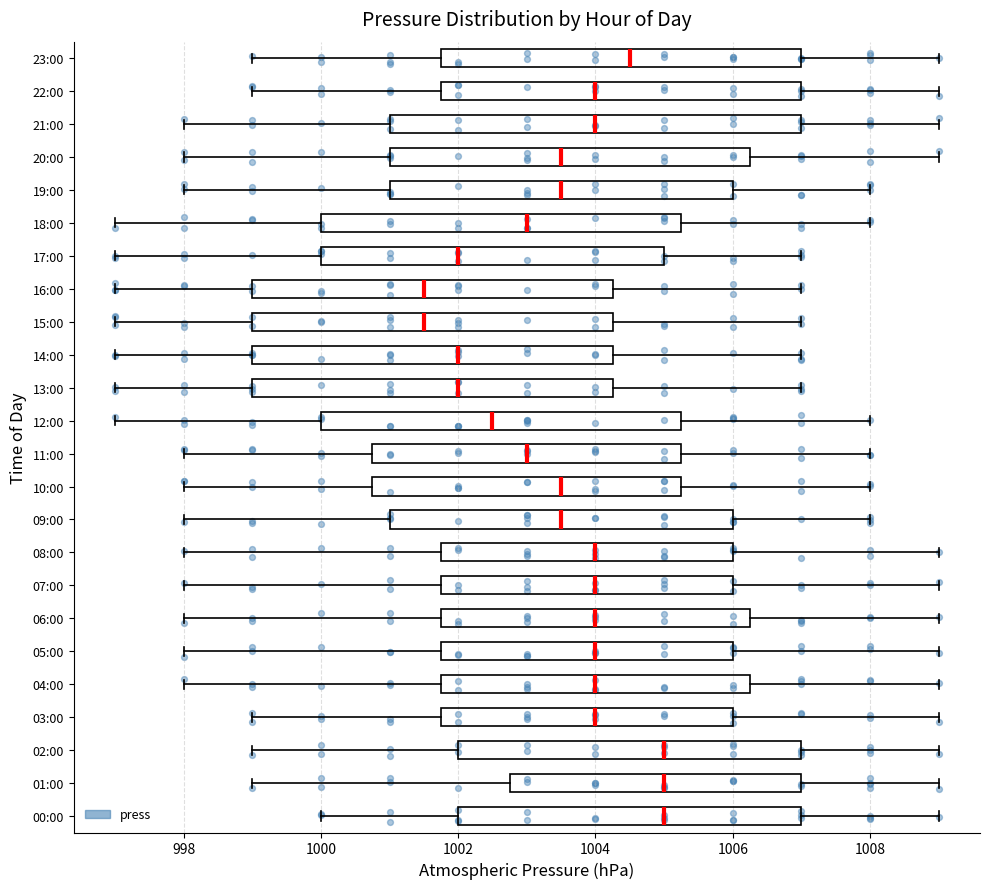

Reading bottom to top, transcribe this box plot: for each box, give where its median line is, the range the box spans, and where its two whiskers end, as read against the x-axis. The values are not printed on the chart, so give them approximately, as read against the axis.

00:00: median 1005.0, box 1002.0 to 1007.0, whiskers 1000.0 to 1009.0
01:00: median 1005.0, box 1002.8 to 1007.0, whiskers 999.0 to 1009.0
02:00: median 1005.0, box 1002.0 to 1007.0, whiskers 999.0 to 1009.0
03:00: median 1004.0, box 1001.8 to 1006.0, whiskers 999.0 to 1009.0
04:00: median 1004.0, box 1001.8 to 1006.2, whiskers 998.0 to 1009.0
05:00: median 1004.0, box 1001.8 to 1006.0, whiskers 998.0 to 1009.0
06:00: median 1004.0, box 1001.8 to 1006.2, whiskers 998.0 to 1009.0
07:00: median 1004.0, box 1001.8 to 1006.0, whiskers 998.0 to 1009.0
08:00: median 1004.0, box 1001.8 to 1006.0, whiskers 998.0 to 1009.0
09:00: median 1003.6, box 1001.0 to 1006.0, whiskers 998.0 to 1008.0
10:00: median 1003.6, box 1000.8 to 1005.2, whiskers 998.0 to 1008.0
11:00: median 1003.0, box 1000.8 to 1005.2, whiskers 998.0 to 1008.0
12:00: median 1002.6, box 1000.0 to 1005.2, whiskers 997.0 to 1008.0
13:00: median 1002.0, box 999.0 to 1004.2, whiskers 997.0 to 1007.0
14:00: median 1002.0, box 999.0 to 1004.2, whiskers 997.0 to 1007.0
15:00: median 1001.6, box 999.0 to 1004.2, whiskers 997.0 to 1007.0
16:00: median 1001.6, box 999.0 to 1004.2, whiskers 997.0 to 1007.0
17:00: median 1002.0, box 1000.0 to 1005.0, whiskers 997.0 to 1007.0
18:00: median 1003.0, box 1000.0 to 1005.2, whiskers 997.0 to 1008.0
19:00: median 1003.6, box 1001.0 to 1006.0, whiskers 998.0 to 1008.0
20:00: median 1003.6, box 1001.0 to 1006.2, whiskers 998.0 to 1009.0
21:00: median 1004.0, box 1001.0 to 1007.0, whiskers 998.0 to 1009.0
22:00: median 1004.0, box 1001.8 to 1007.0, whiskers 999.0 to 1009.0
23:00: median 1004.6, box 1001.8 to 1007.0, whiskers 999.0 to 1009.0